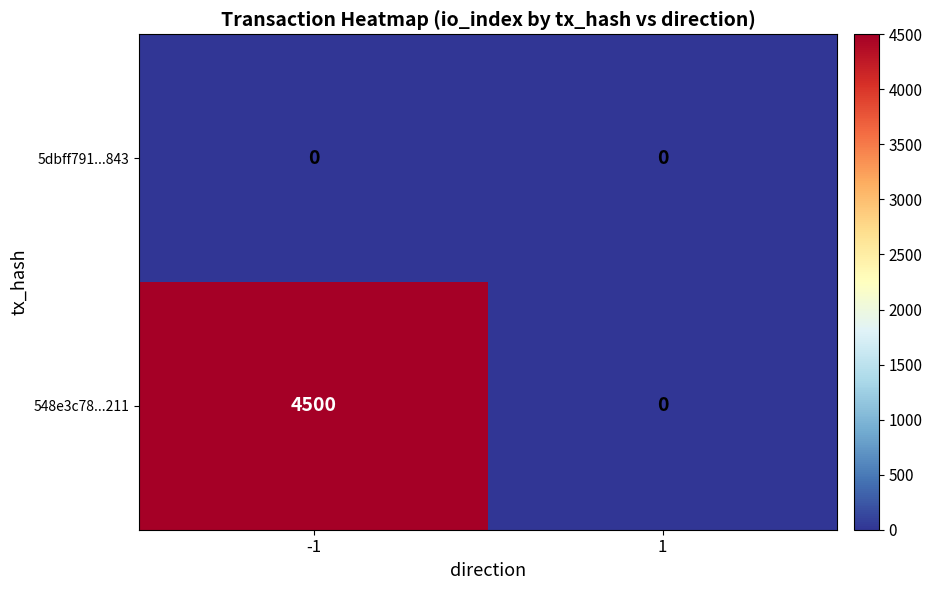

Reading left to right, extract all data points from this chart.

5dbff791...843: 0	0
548e3c78...211: 4500	0